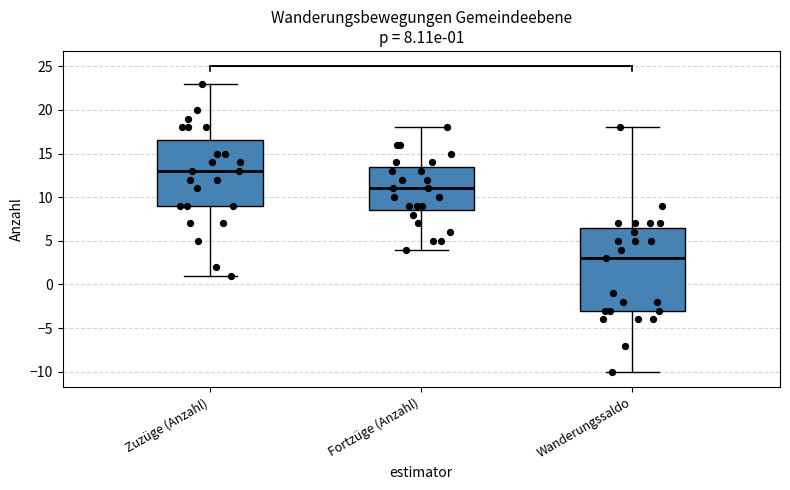

Which box has the lowest median line?

Wanderungssaldo